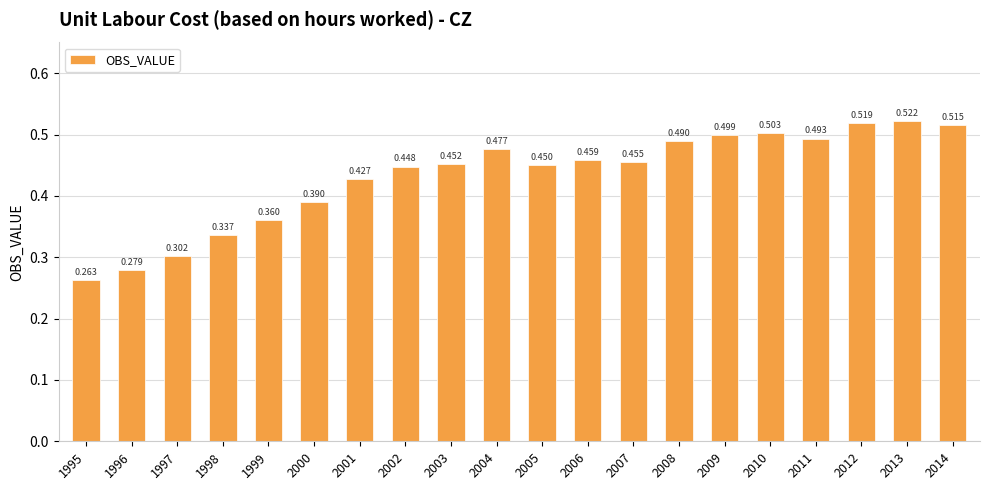

Which label corresponds to the smallest value in the chart?

1995